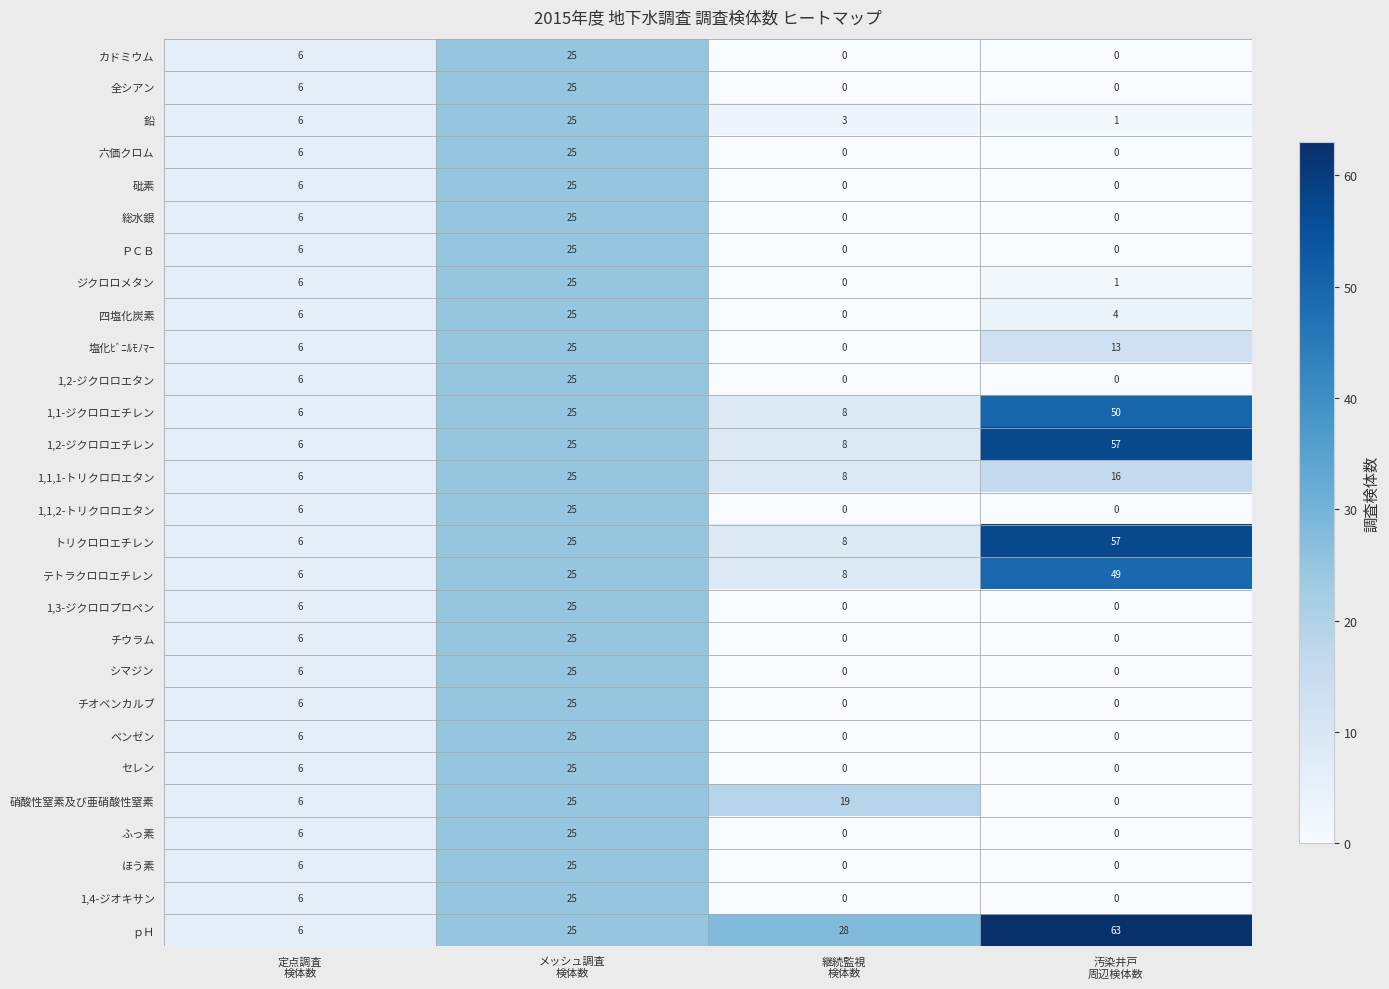

How many 硝酸性窒素及び亜硝酸性窒素 values are between 6 and 25?

3